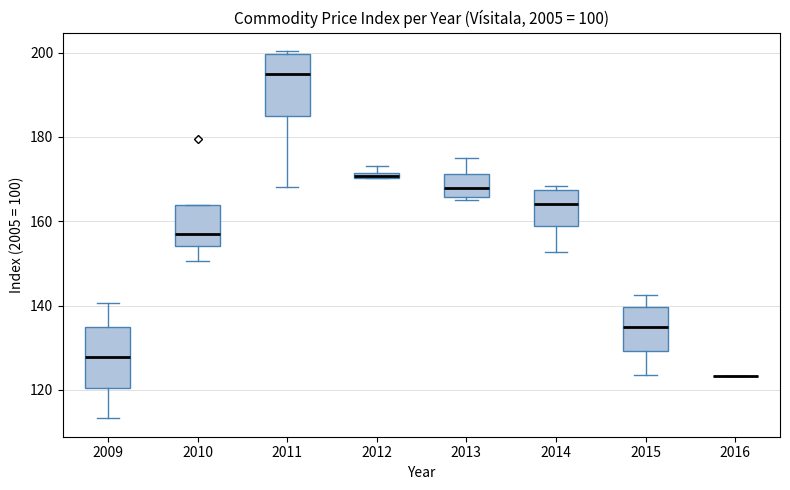

Where does the upper whisker of the box at x = 2015 end on the y-axis? The values are not printed on the chart, so give them approximately, as read against the axis.

142